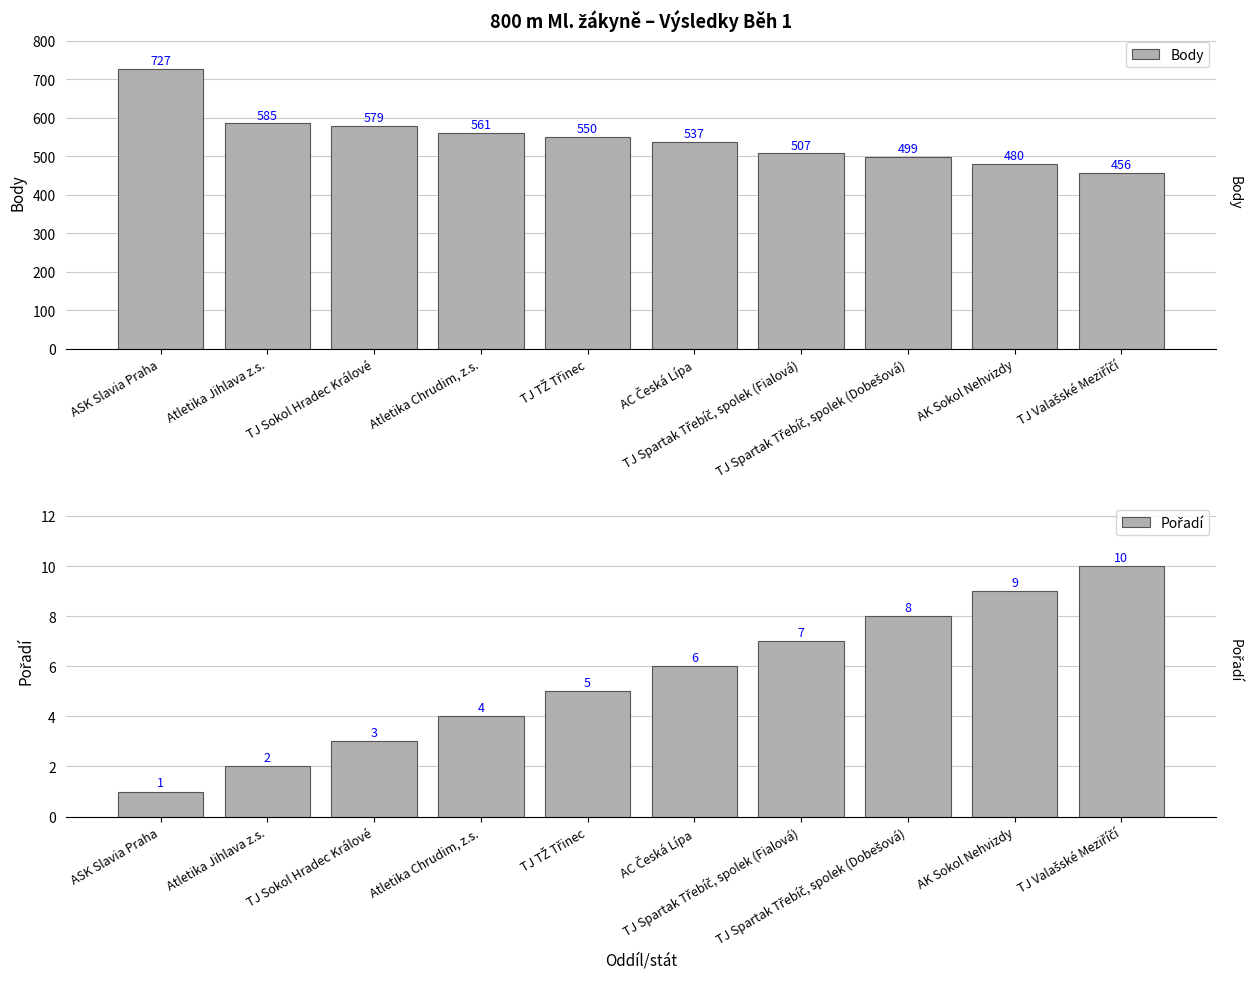

What is the sum of the Pořadí values at Atletika Jihlava z.s. and TJ Spartak Třebíč, spolek (Fialová)?

9